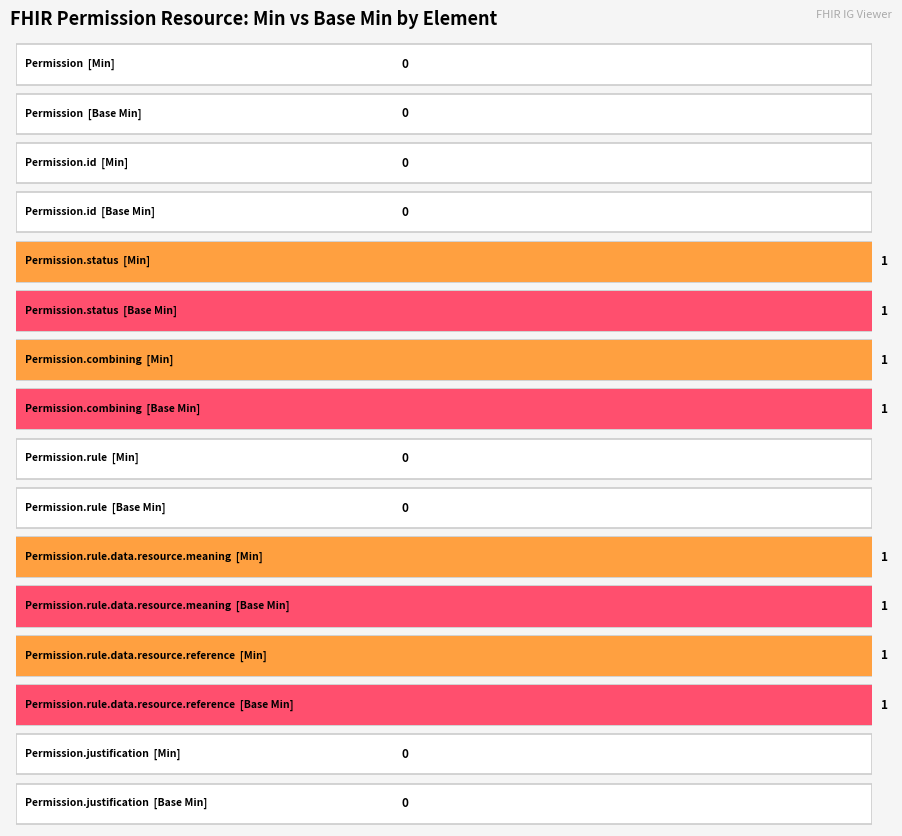

The Base Min series shows 0 at Permission. True or false?

True